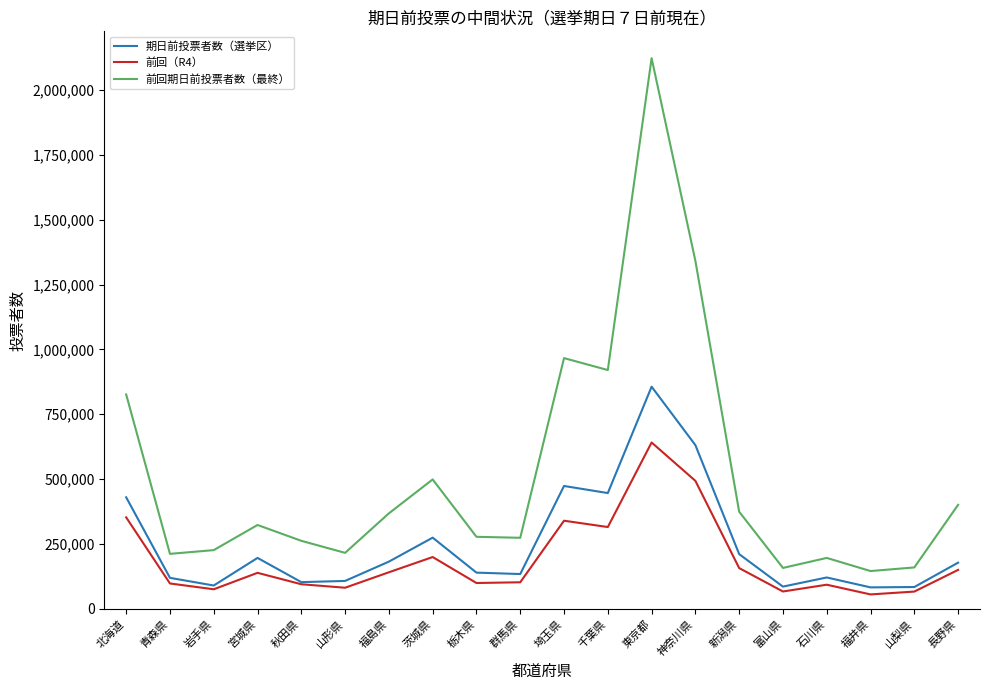

The 前回（R4） series shows 133363 at 東京都. True or false?

False